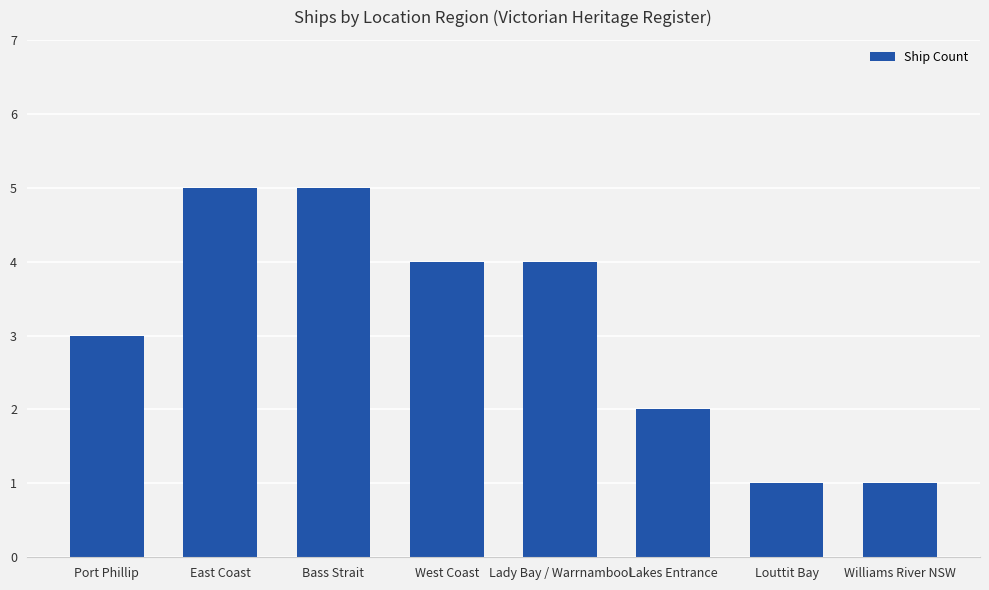

What is the maximum value shown in the chart?

5